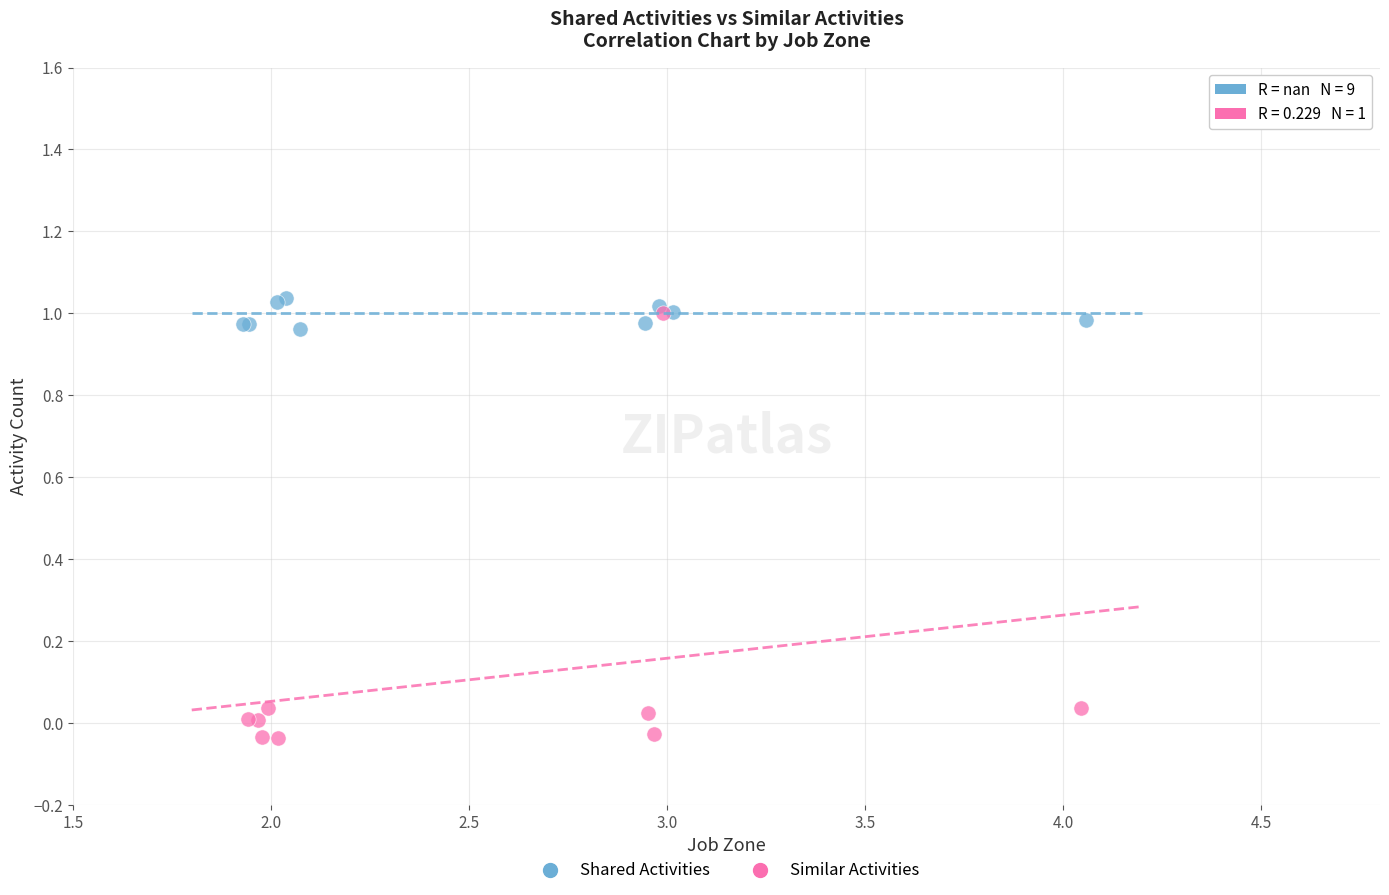

Which series has the widest spread of Y values?

Similar Activities